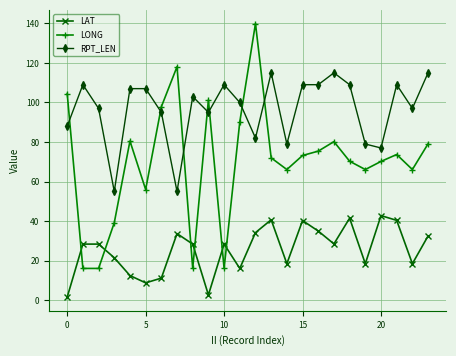

List the series in order of their peak value, highest first.

LONG, RPT_LEN, LAT